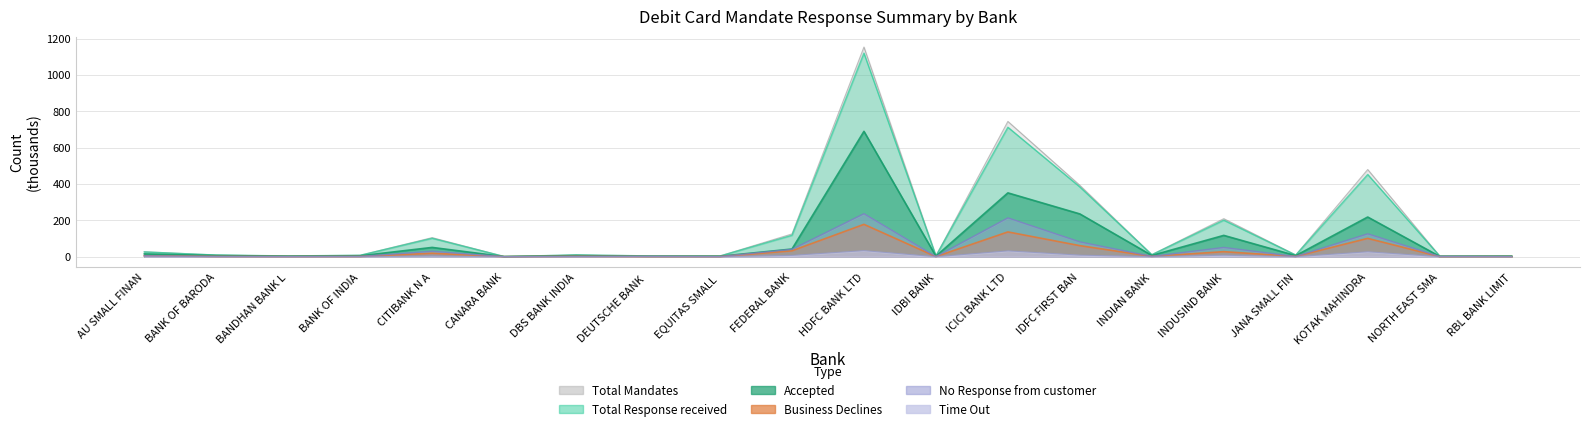

Is it true that Total Response received equals 26.5 at AU SMALL FINAN?

True